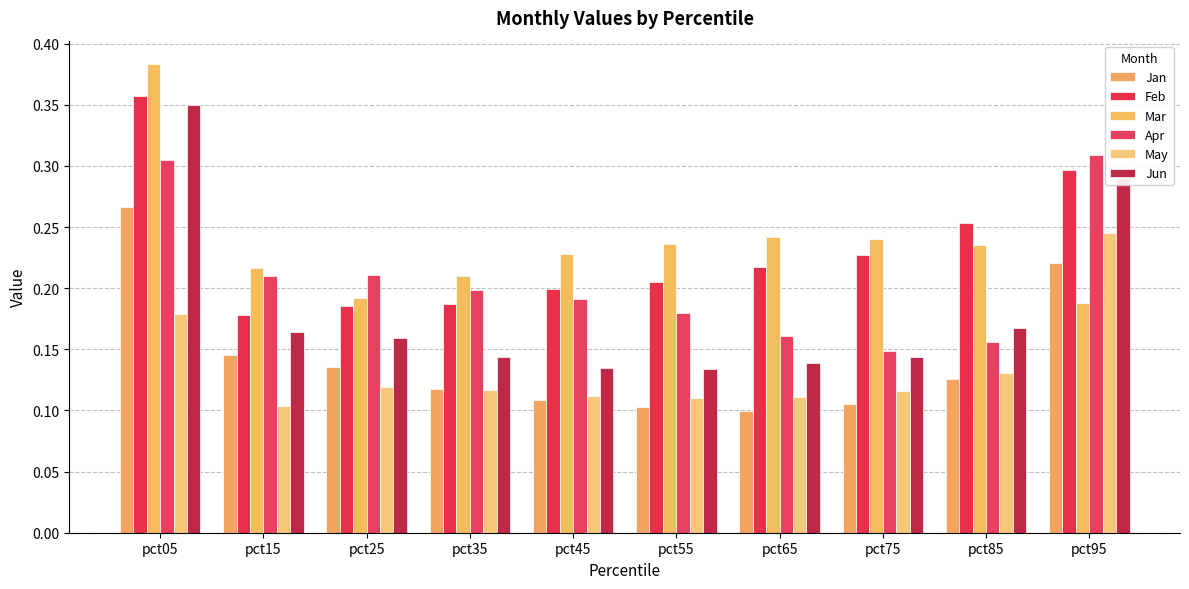

What is the difference between the maximum and minimum values in the Feb series?

0.2